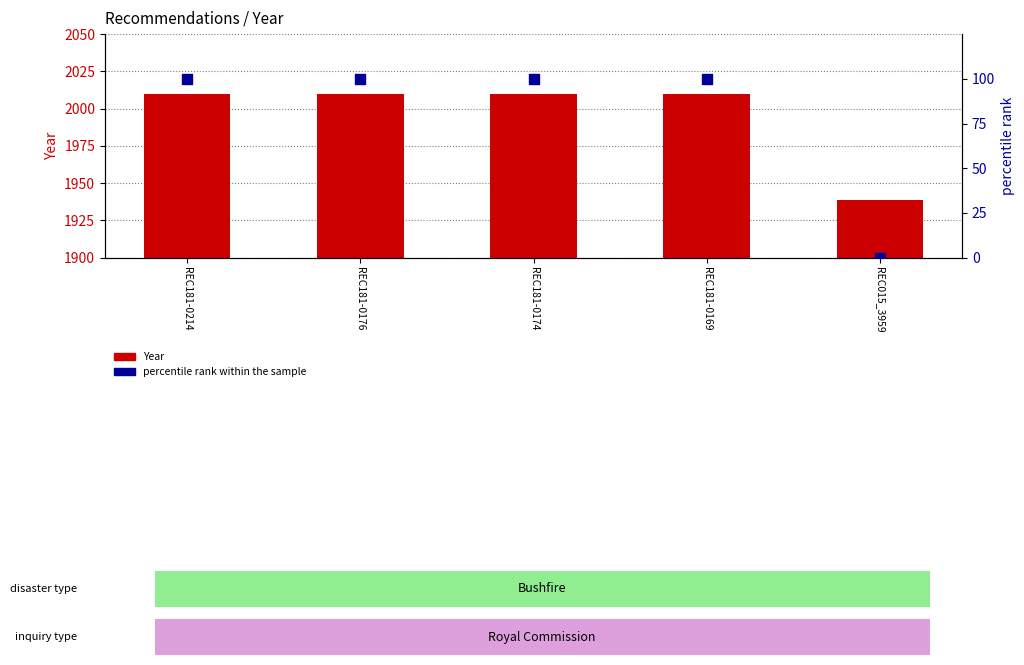

Which series contains the highest Y value?

Year